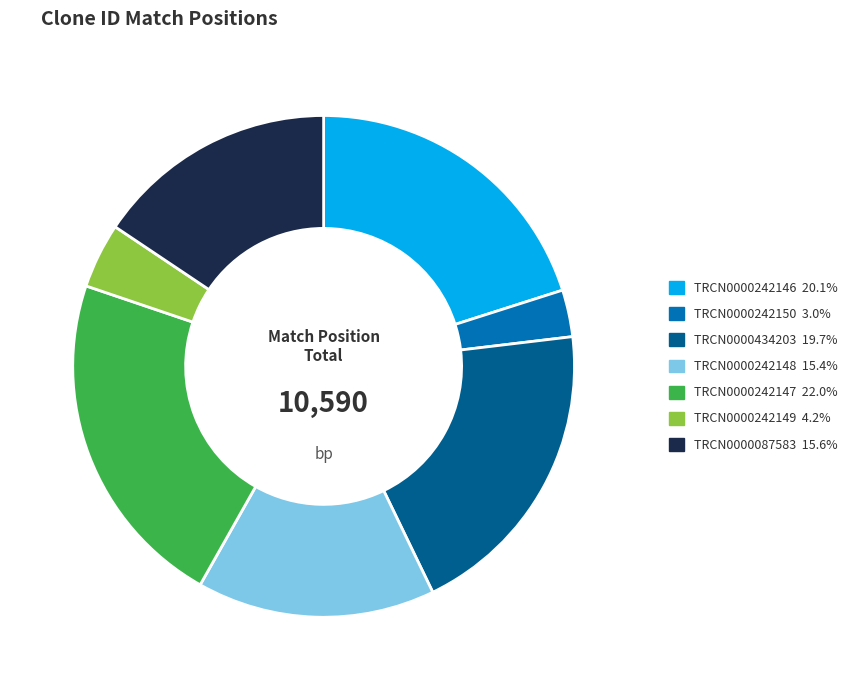

Is the sum of TRCN0000087583 and TRCN0000242146 greater than half?

No